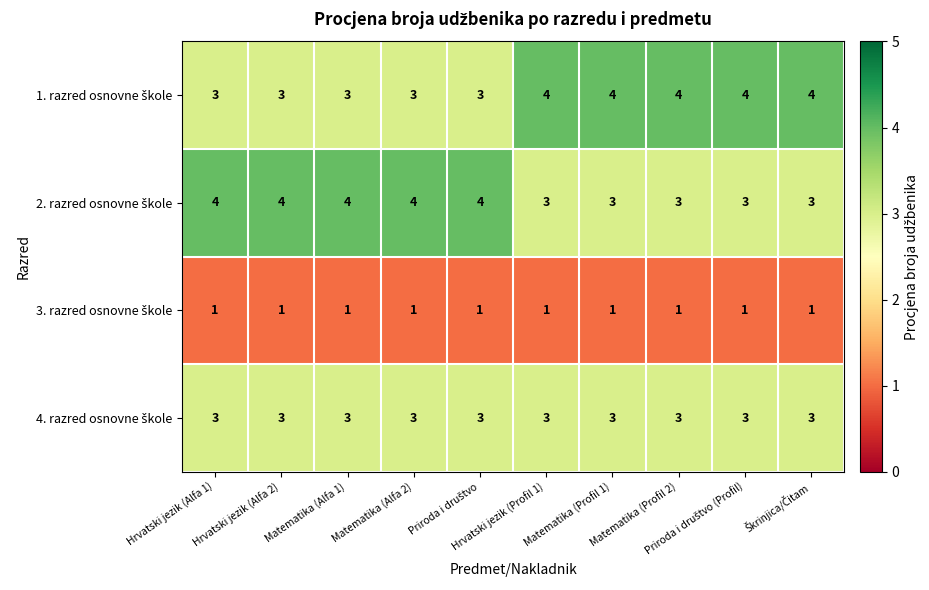

What is the maximum value shown in the chart?

4